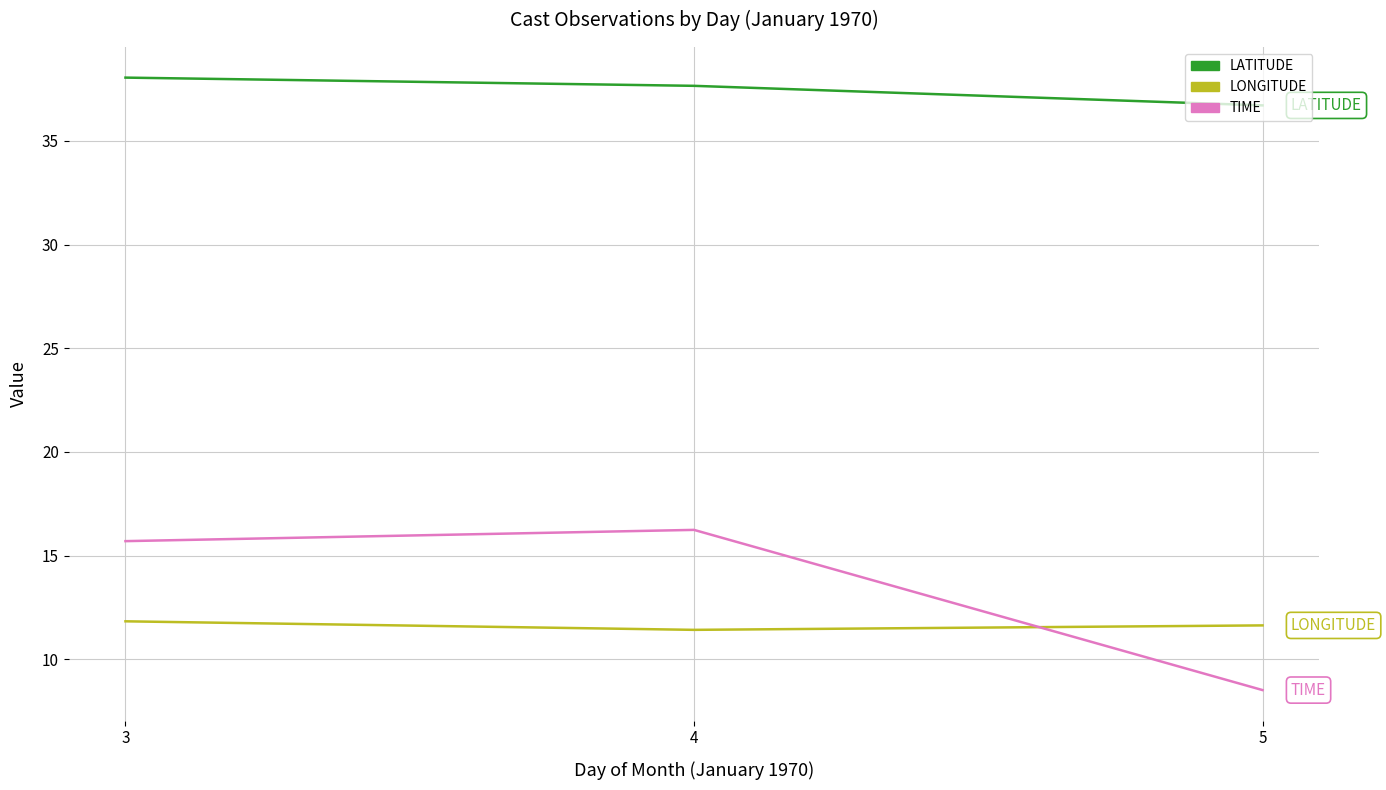

Is the value of LATITUDE at 3 greater than the value of TIME at 3?

Yes